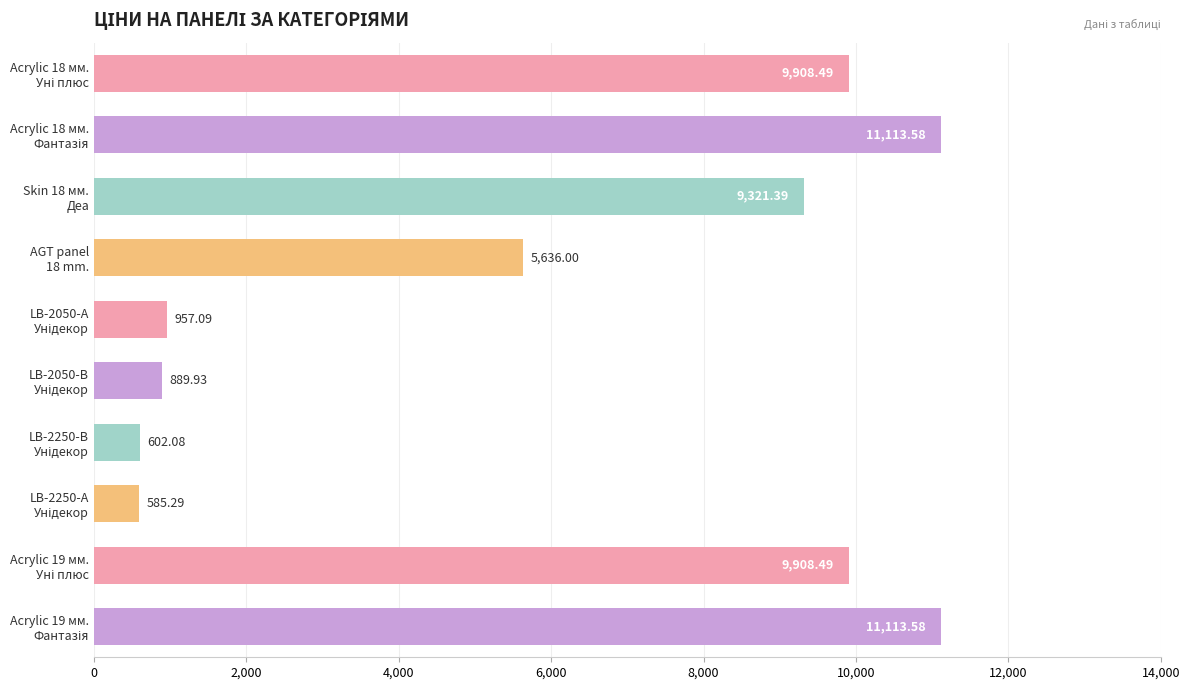

What is the difference between the maximum and second lowest values?

10511.5